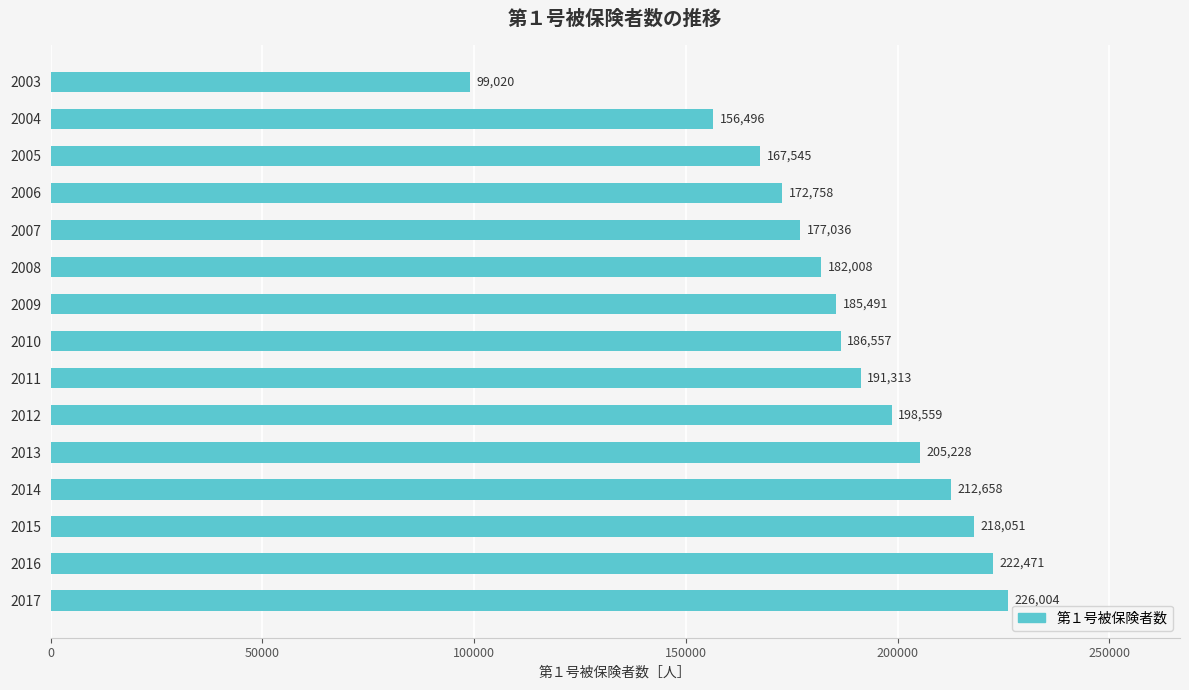

Which label corresponds to the largest value in the chart?

2017